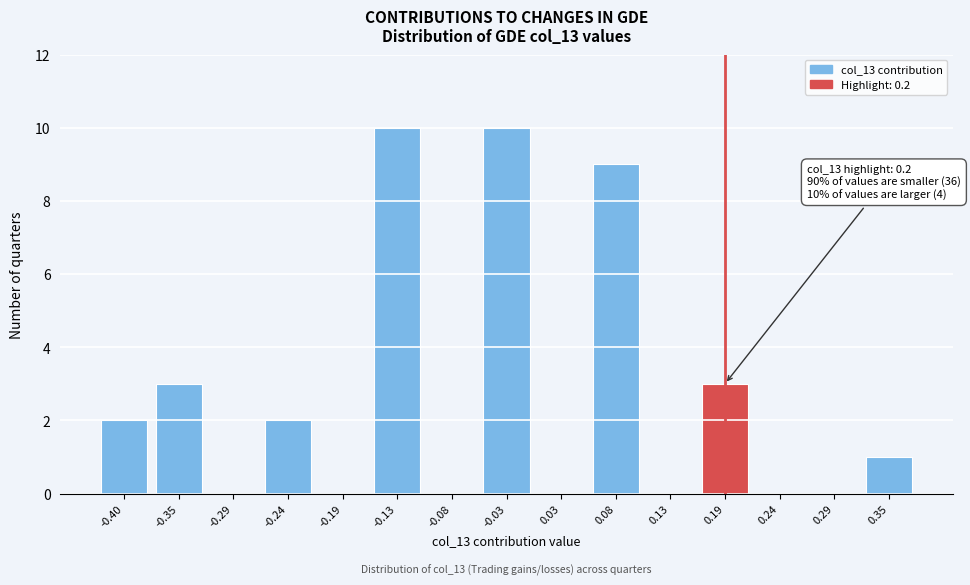

Reading left to right, list all the values displayed in this chart.

-0.40=2	-0.35=3	-0.29=0	-0.24=2	-0.19=0	-0.13=10	-0.08=0	-0.03=10	0.03=0	0.08=9	0.13=0	0.19=3	0.24=0	0.29=0	0.35=1